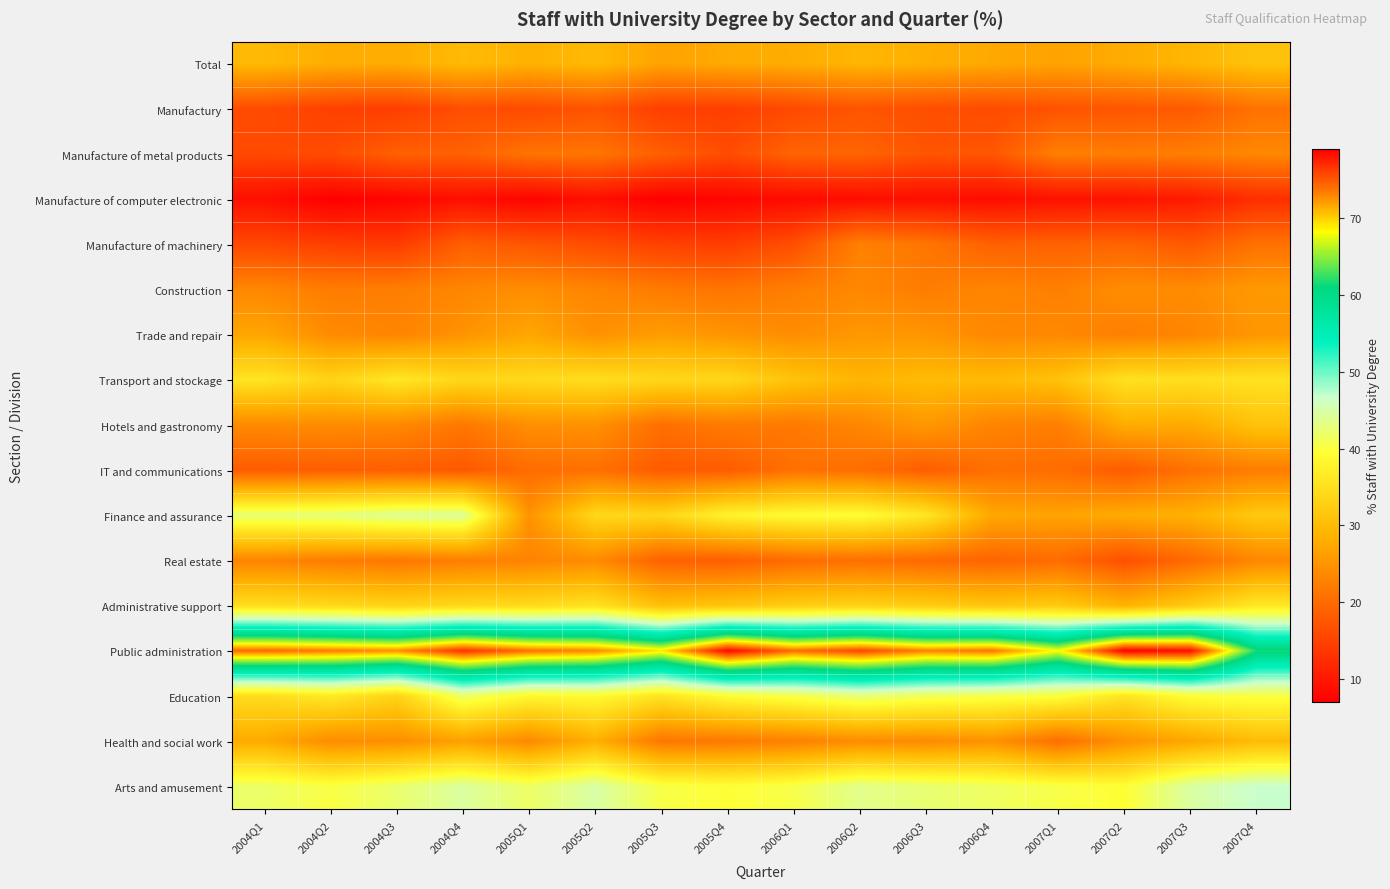

Count the number of data series in this chart.

17